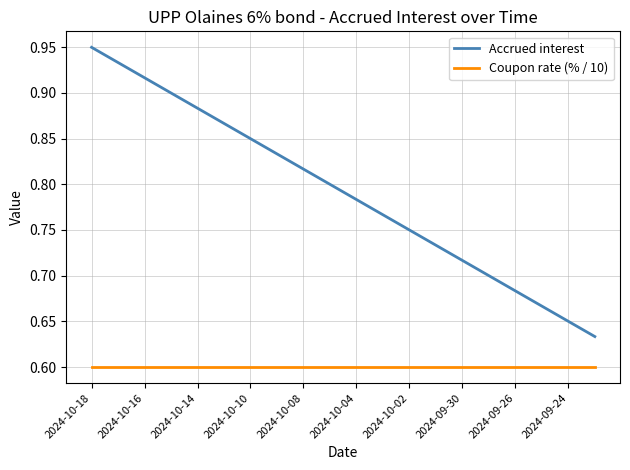

True or false: Accrued interest and Coupon rate (% / 10) intersect in this chart.

False